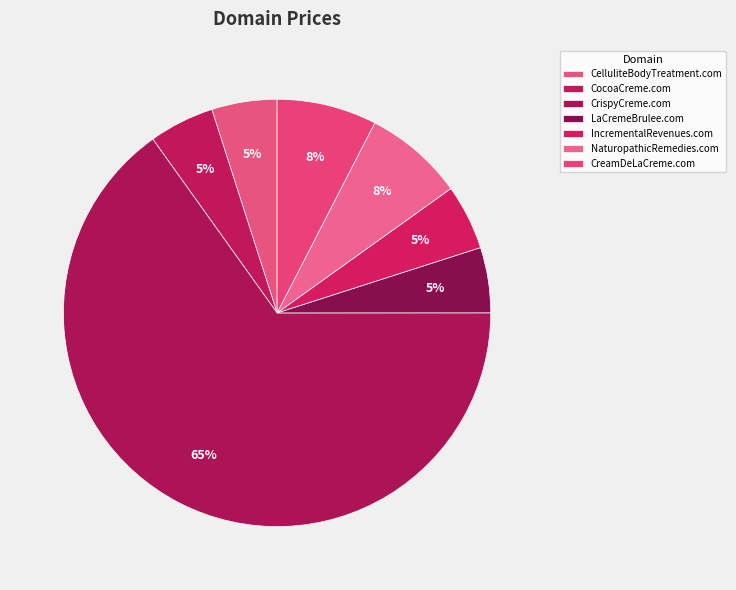

Which slice represents more than half of the pie?

CrispyCreme.com